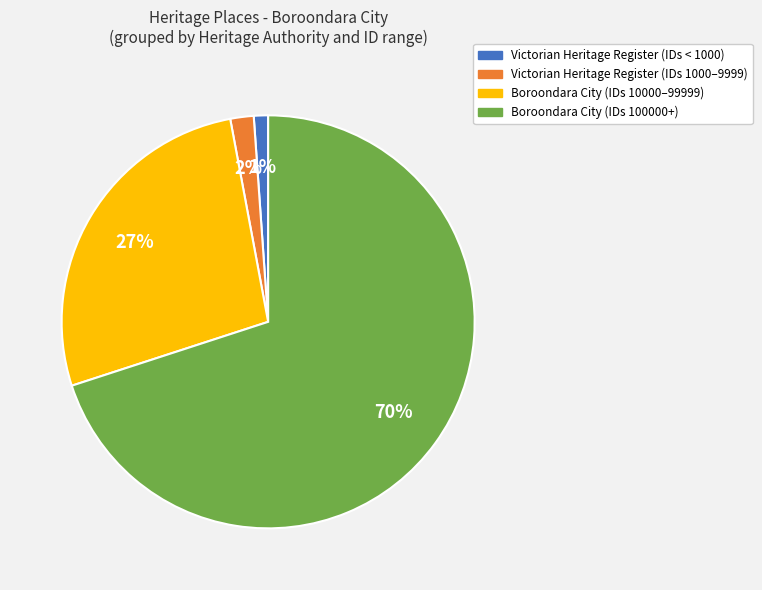

Which category accounts for the majority?

Boroondara City (IDs 100000+)